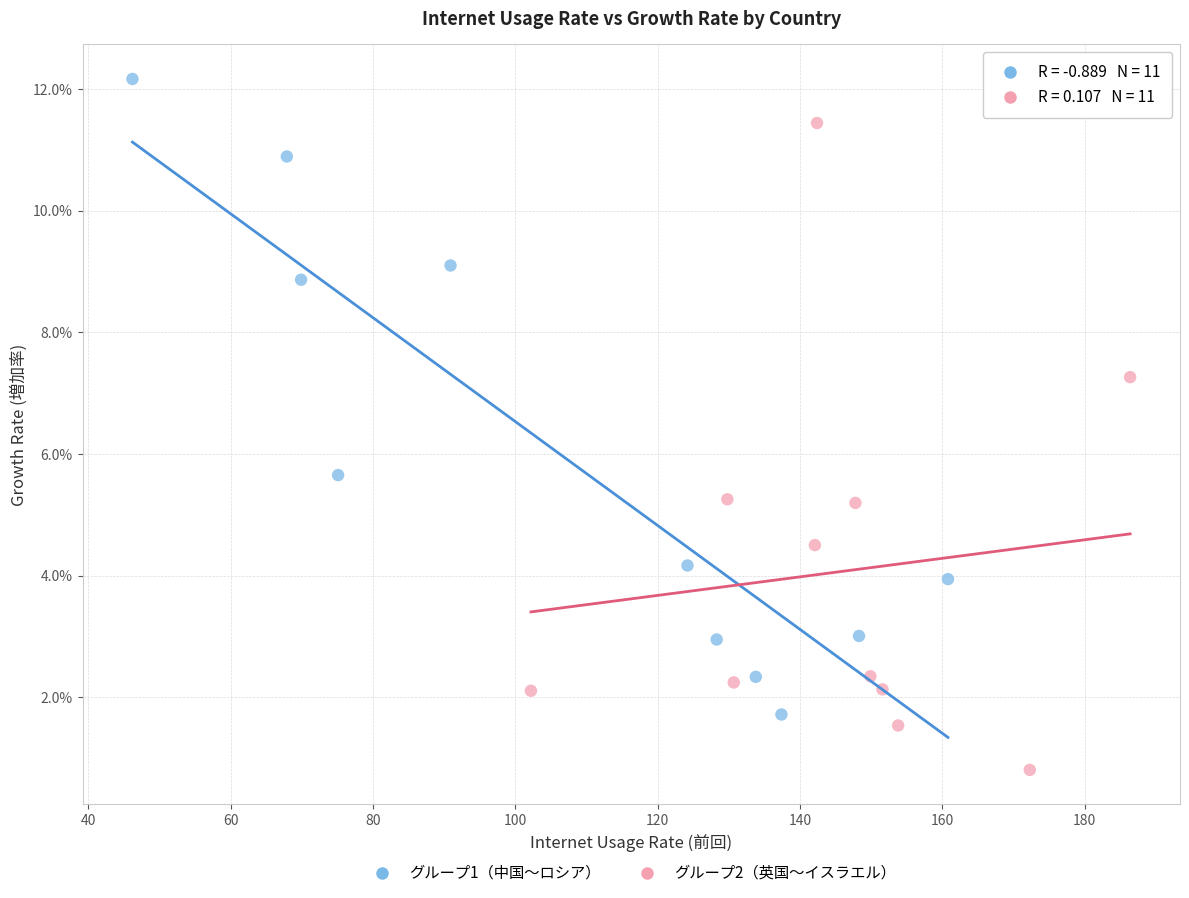

What are all the series names shown in the legend?

グループ1（中国〜ロシア）, グループ2（英国〜イスラエル）